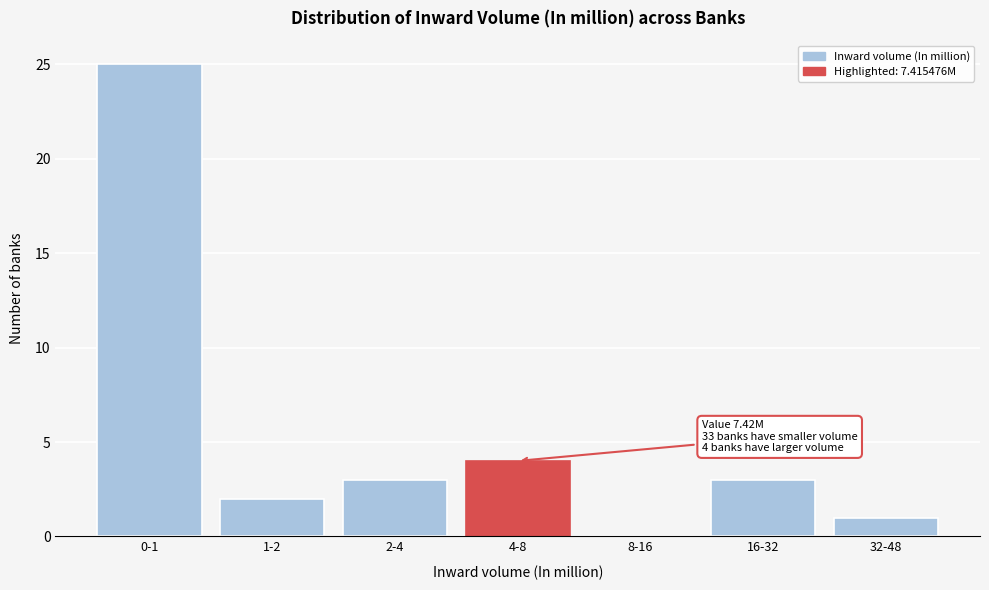

Reading left to right, list all the values displayed in this chart.

0-1=25	1-2=2	2-4=3	4-8=4	8-16=0	16-32=3	32-48=1